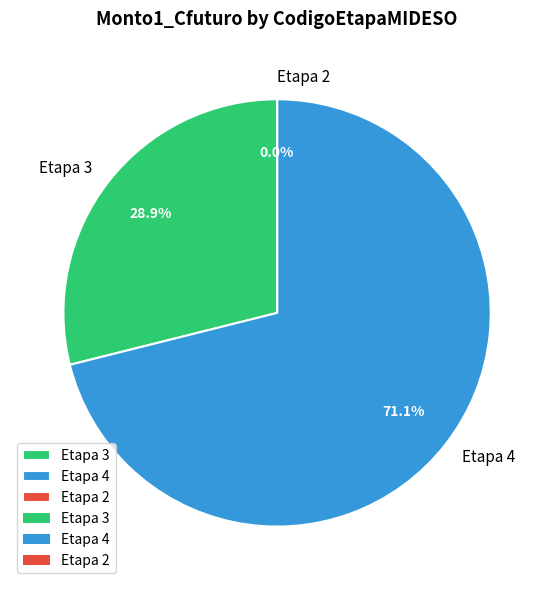

What is the ratio of the value at Etapa 3 to the value at Etapa 4?

0.4